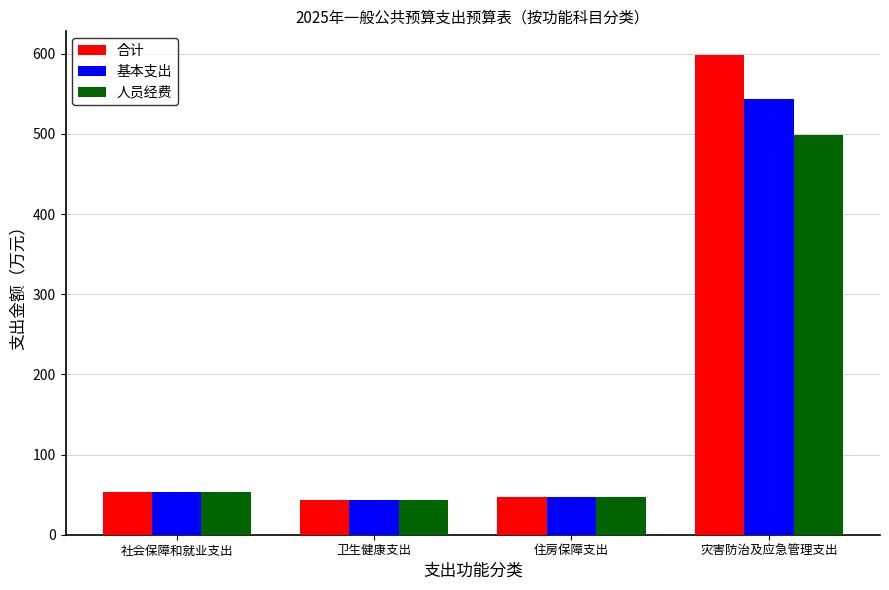

Reading left to right, list all the values displayed in this chart.

合计: 社会保障和就业支出=53.5	卫生健康支出=43.3	住房保障支出=46.7	灾害防治及应急管理支出=598.0
基本支出: 社会保障和就业支出=53.5	卫生健康支出=43.3	住房保障支出=46.7	灾害防治及应急管理支出=543.0
人员经费: 社会保障和就业支出=53.1	卫生健康支出=43.3	住房保障支出=46.7	灾害防治及应急管理支出=498.6